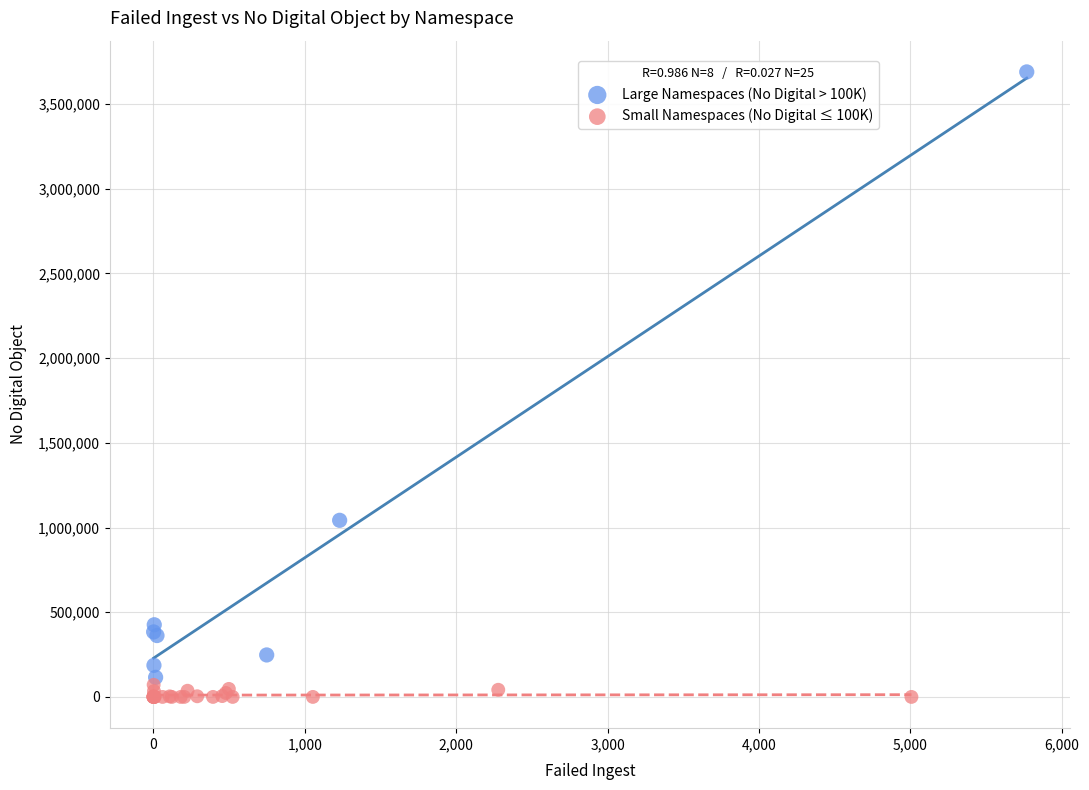

Which series contains the highest Y value?

Large Namespaces (No Digital > 100K)